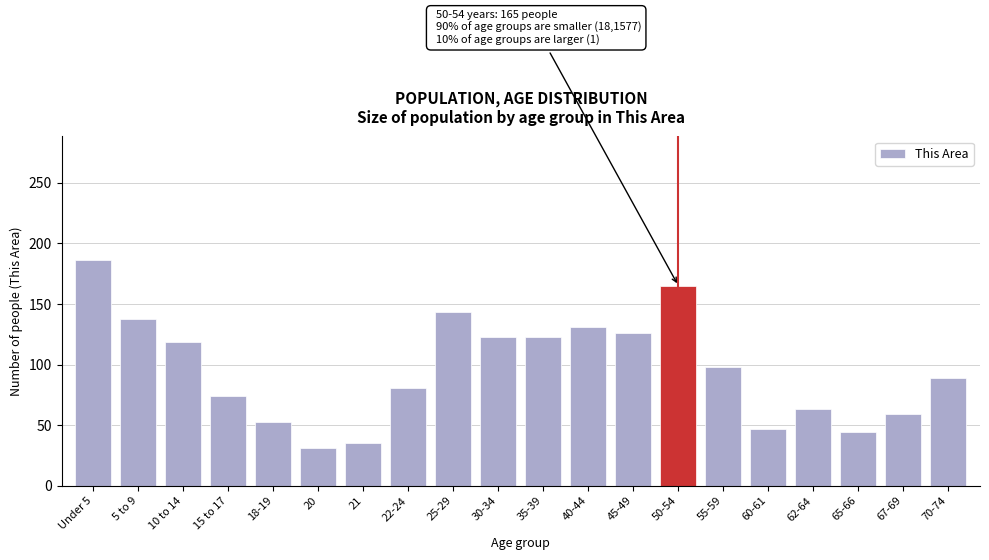

Reading right to left, what are all the values shown in this chart?

89	59	44	63	47	98	165	126	131	123	123	143	81	35	31	53	74	119	138	186